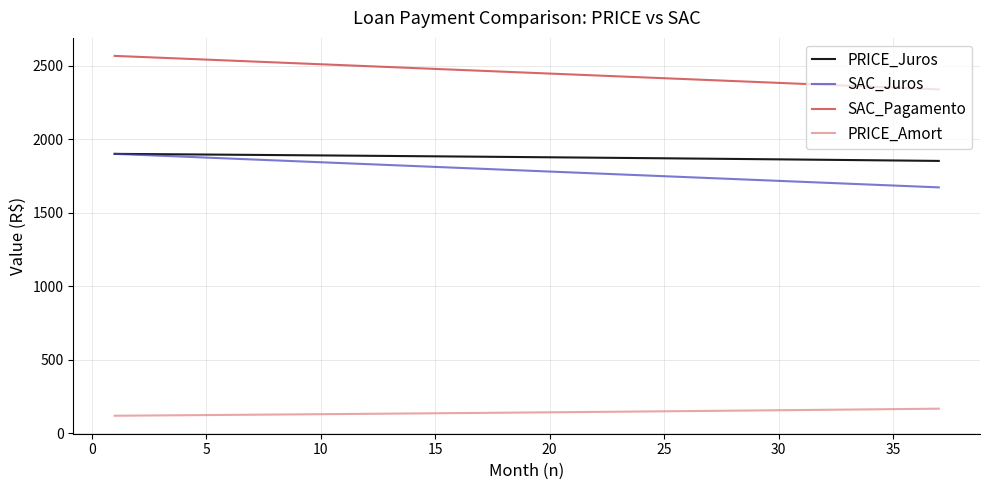

True or false: PRICE_Amort and SAC_Pagamento intersect in this chart.

False